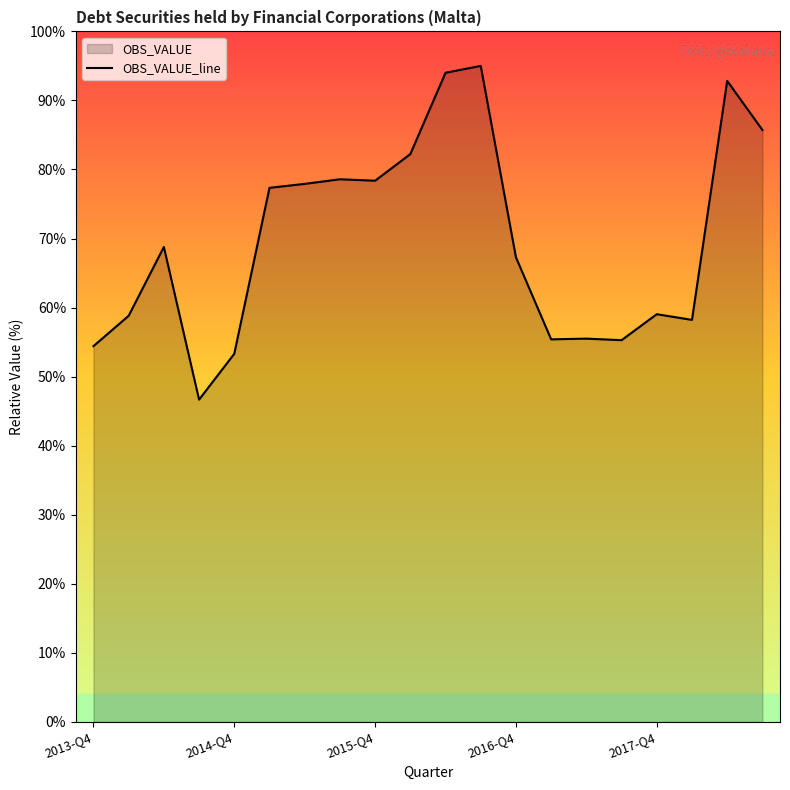

Reading left to right, list all the values displayed in this chart.

54.4	58.8	68.8	46.7	53.3	77.3	77.9	78.6	78.4	82.2	94.0	95.0	67.3	55.4	55.5	55.3	59.0	58.2	92.8	85.7